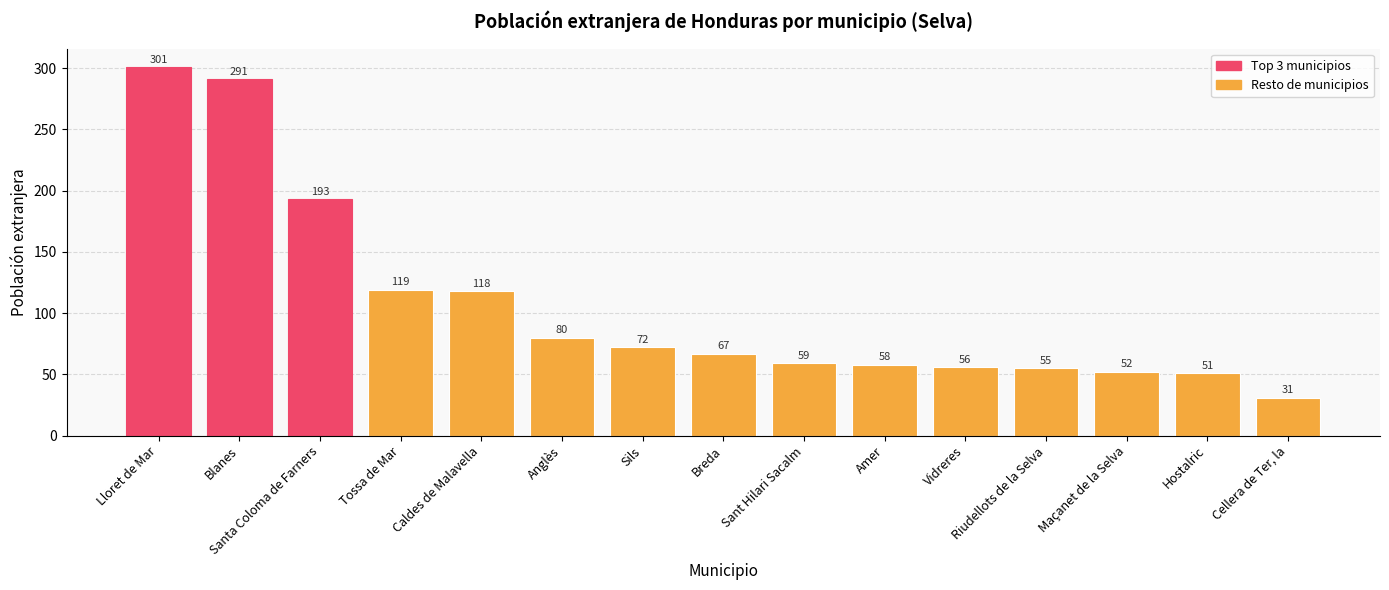

What is the average value?

107